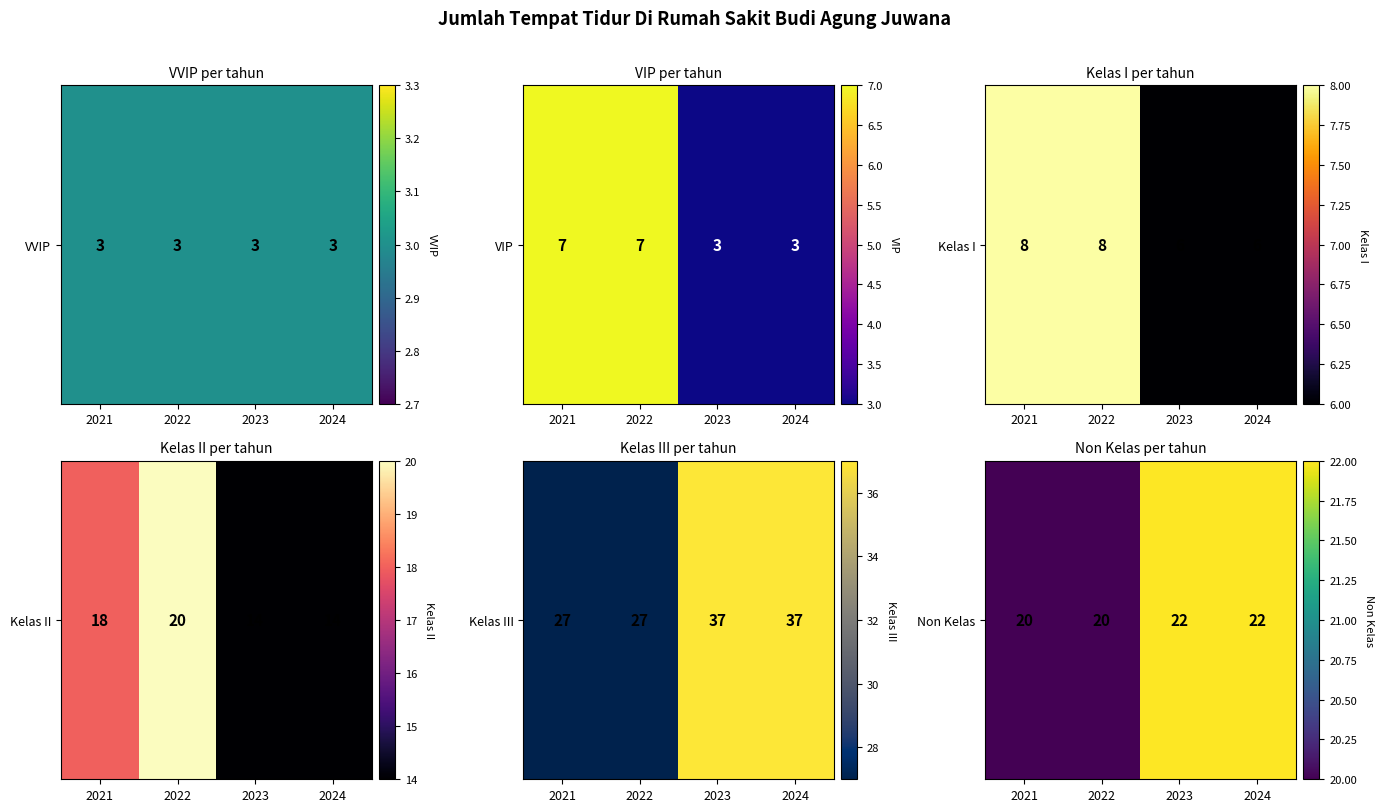

What is the average value?

21